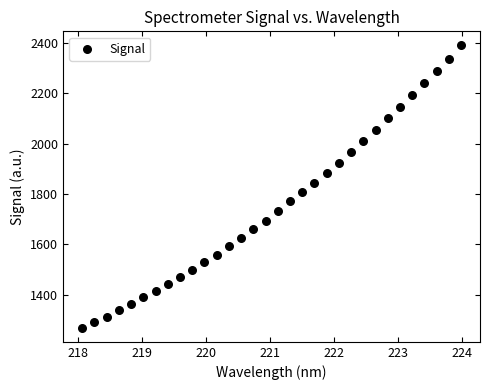

What is the range of X values (max minus min)?

5.9